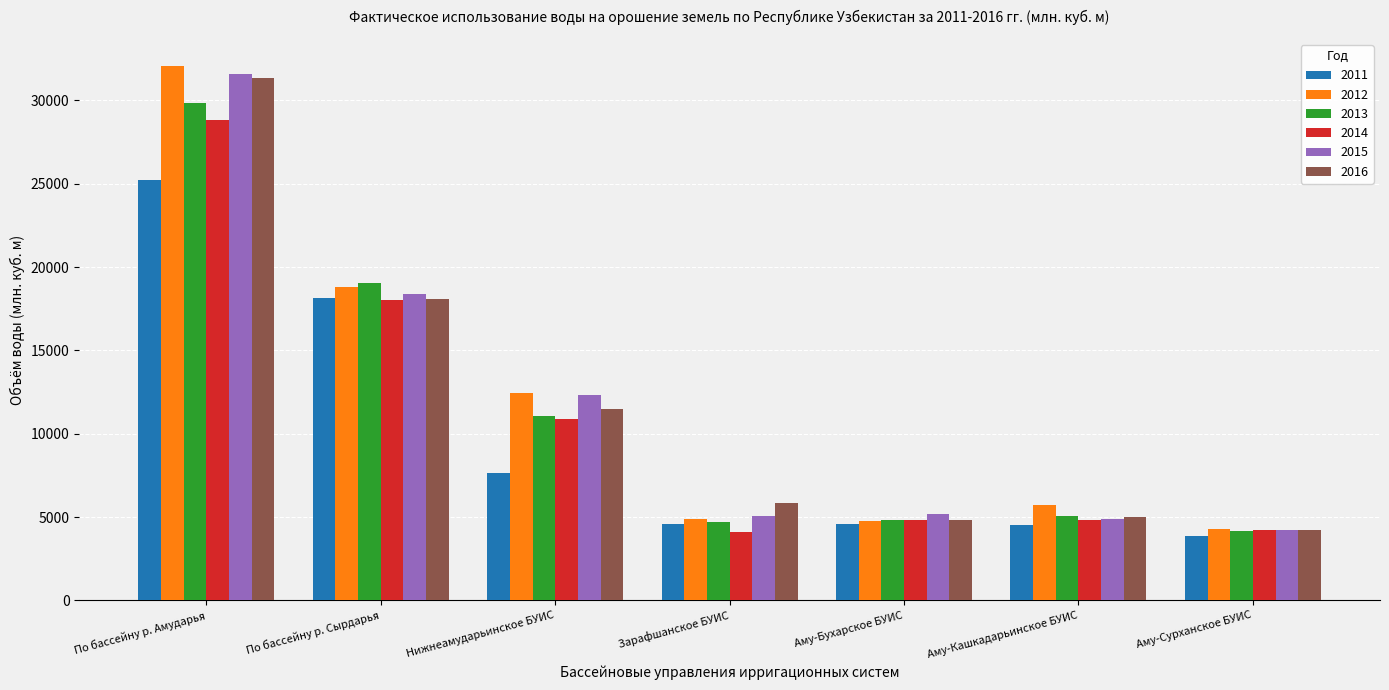

What are all the series names shown in the legend?

2011, 2012, 2013, 2014, 2015, 2016